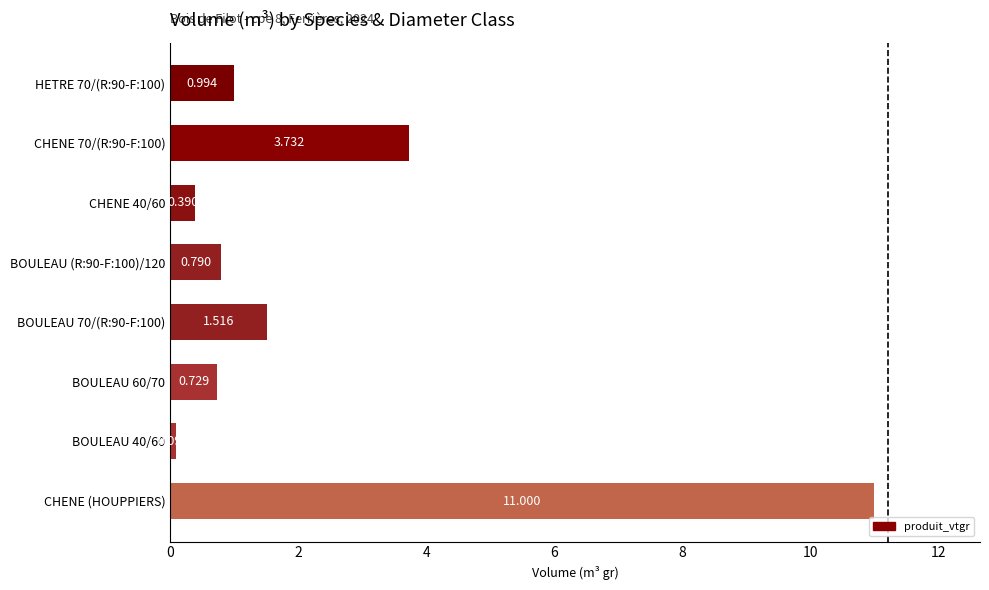

At which category does the chart reach its peak across all series?

CHENE (HOUPPIERS)